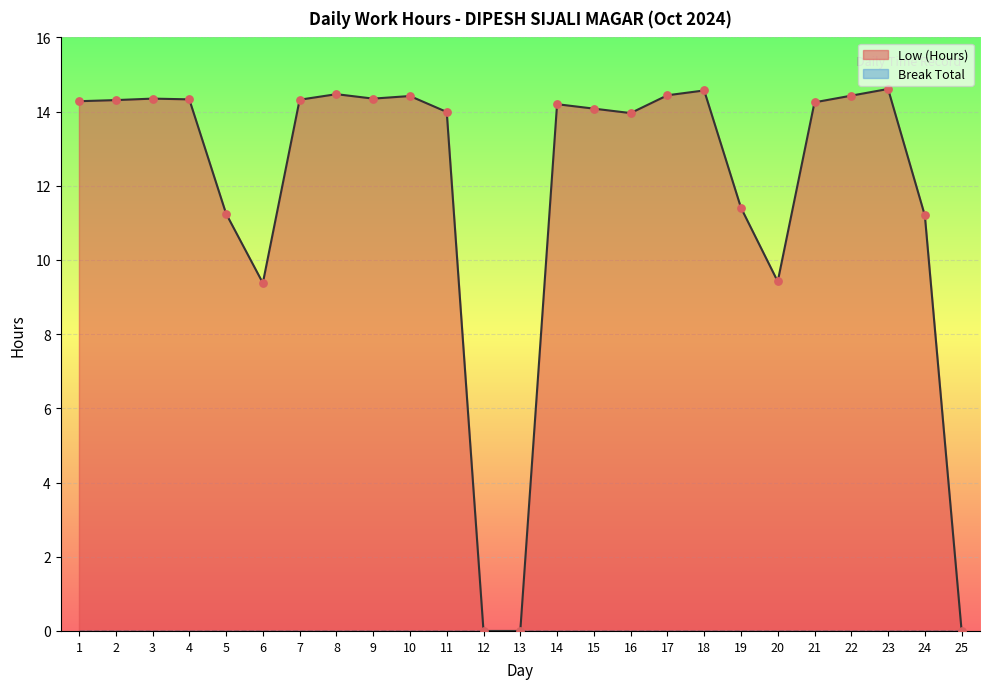

Which has a higher value, 10 or 9?

10